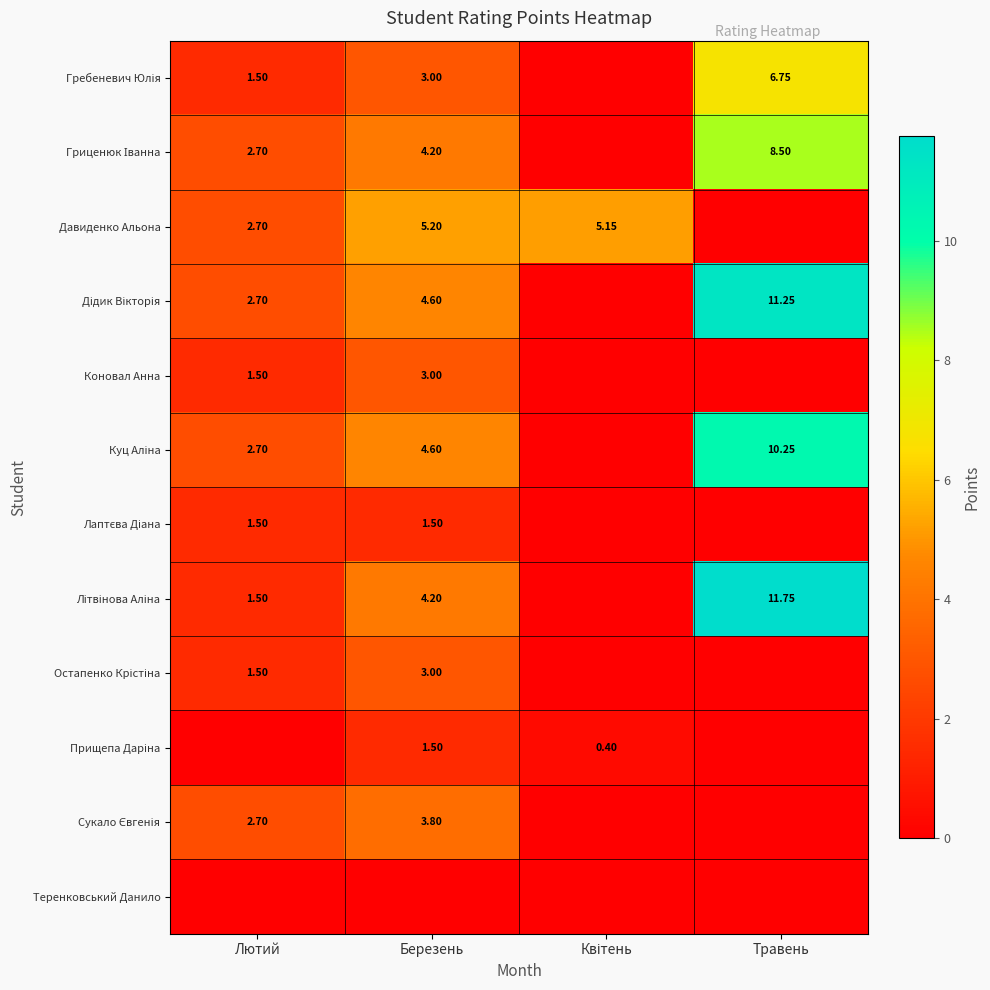

Is it true that Гребеневич Юлія equals 0.0 at Квітень?

True